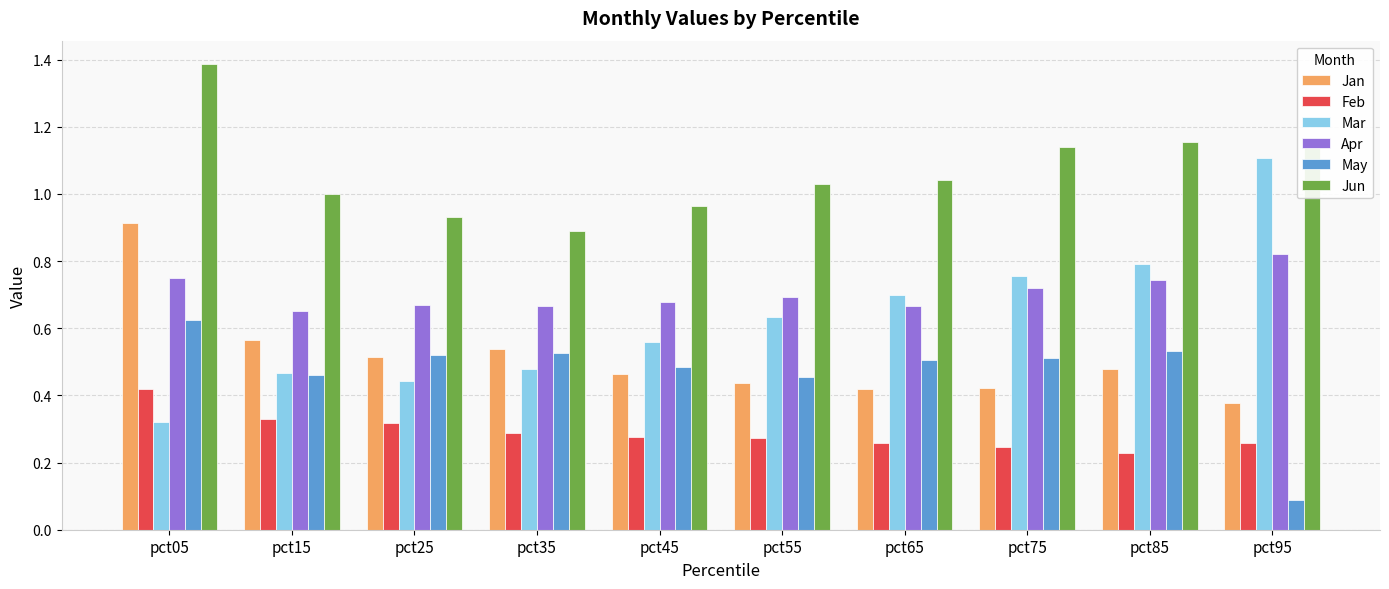

At how many categories does at least one series exceed 0?

10